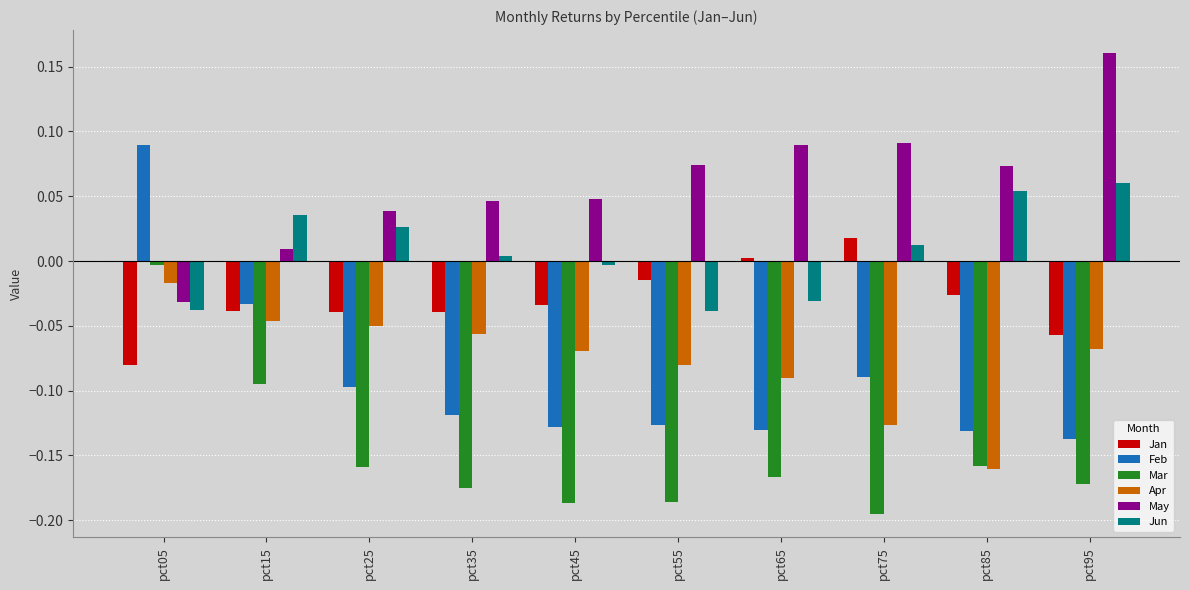

Which series has the widest spread of values?

Feb